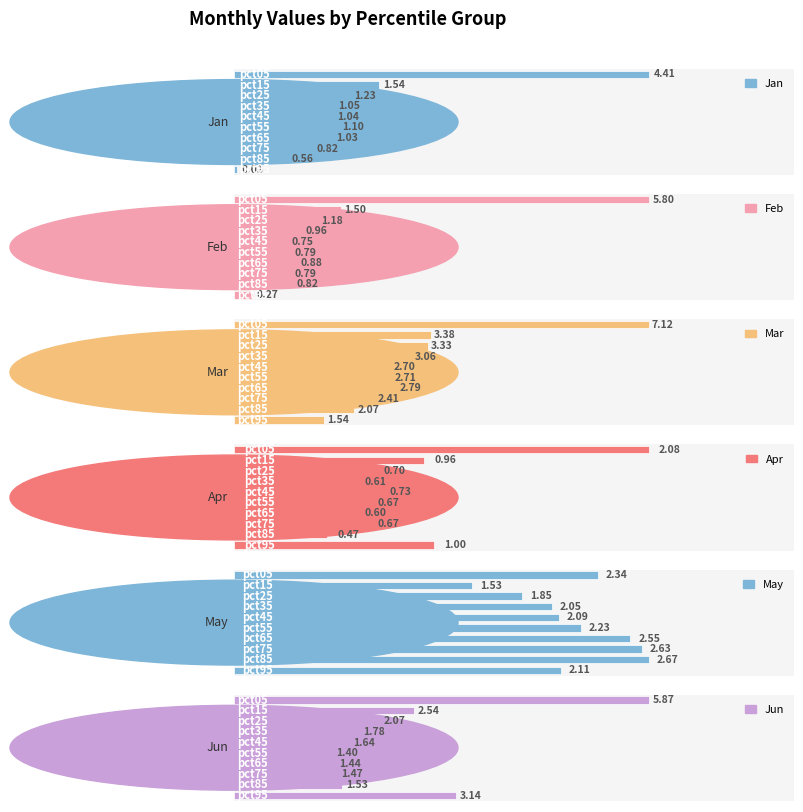

What value does the Jan series have at 7?

0.8